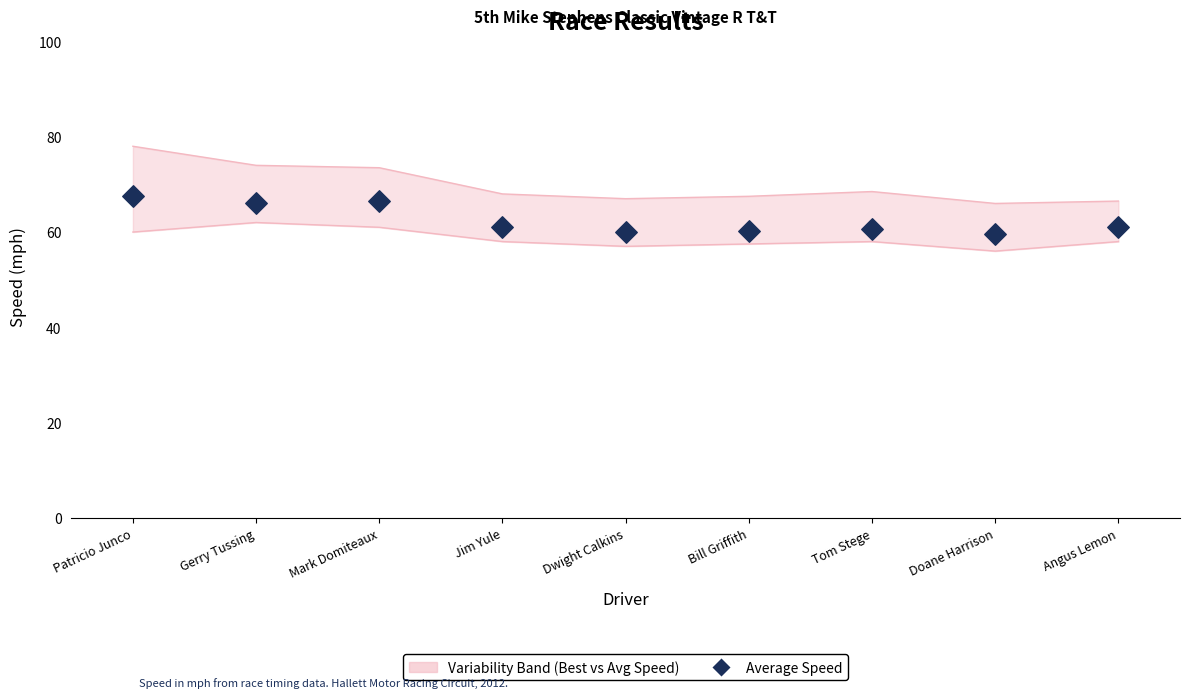

What is the change in value from Dwight Calkins to Doane Harrison?

-0.5